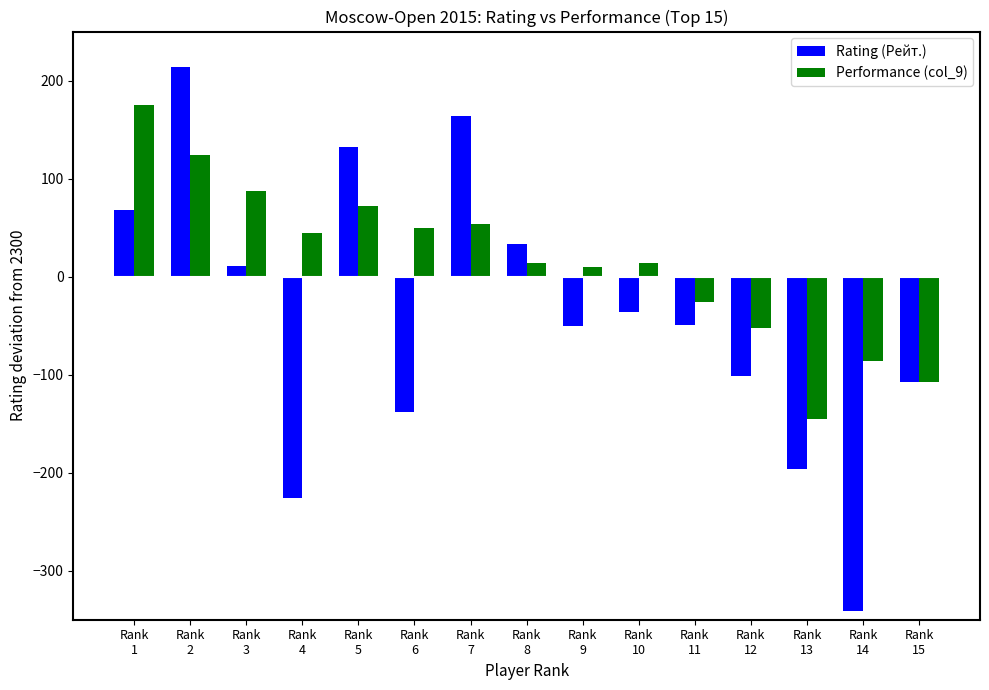

Which series has the largest total across all categories?

Performance (col_9)